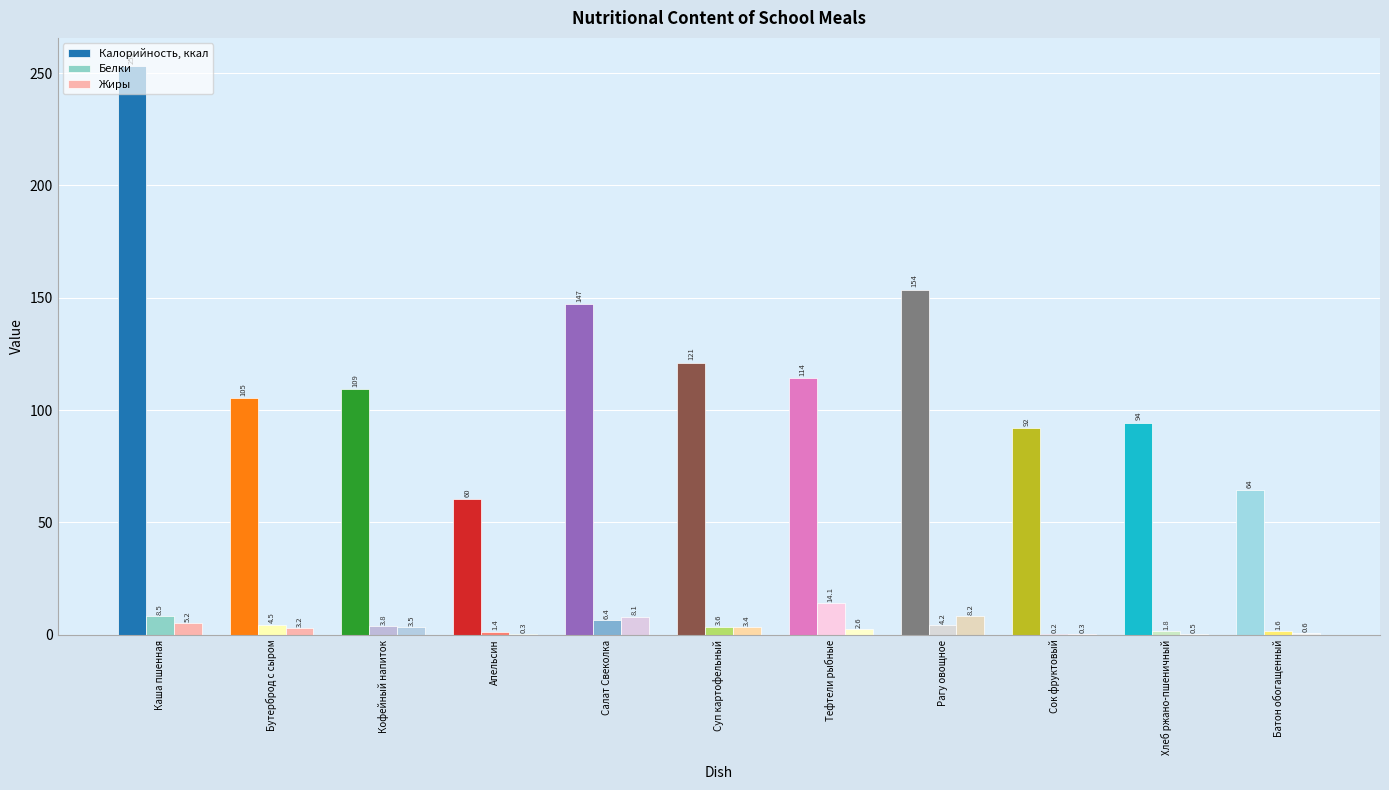

Read the Калорийность, ккал value at Тефтели рыбные.

114.3